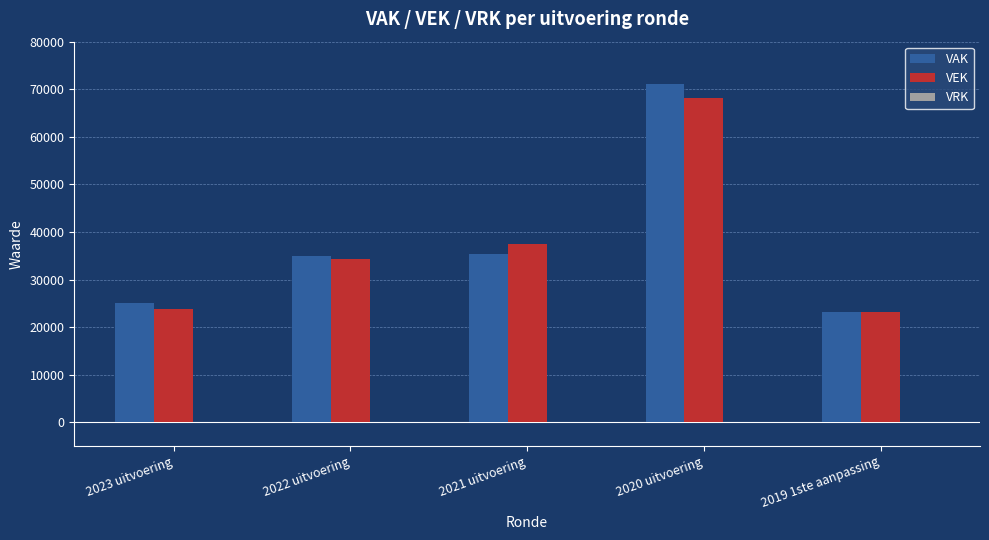

What is the total value across all series at 2019 1ste aanpassing?

46364